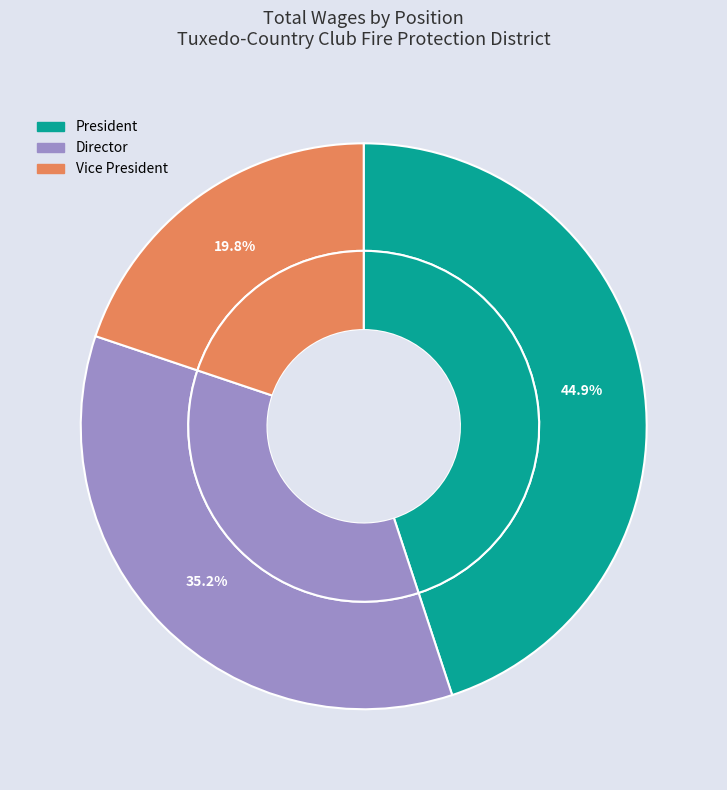

To the nearest percent, what percentage of the pie is Vice President?

20%